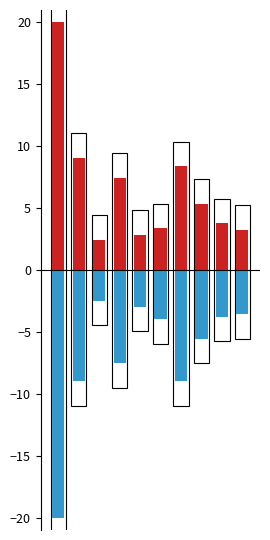

Reading left to right, transcribe all the data shown in this chart.

weiblich: 0=20.0	1=9.1	2=2.5	3=7.5	4=2.8	5=3.4	6=8.4	7=5.3	8=3.8	9=3.2
männlich: 0=-20.0	1=-9.0	2=-2.5	3=-7.5	4=-3.0	5=-3.9	6=-9.0	7=-5.5	8=-3.8	9=-3.6